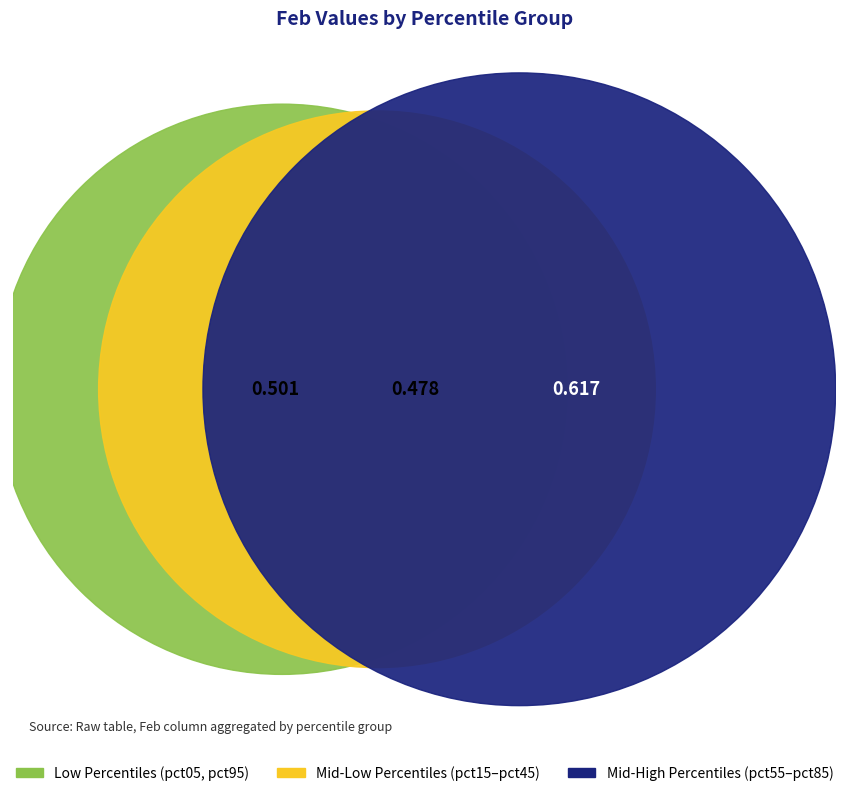

Combined, do pct15 and pct65 account for over 50%?

No